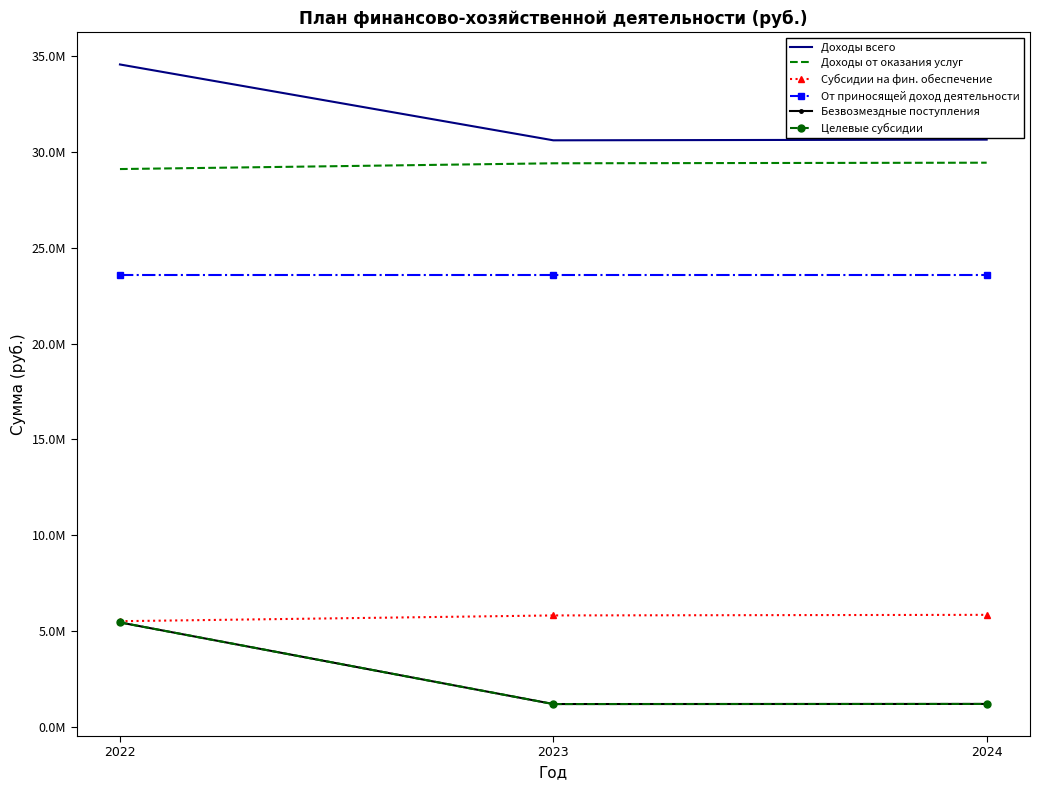

Where is От приносящей доход деятельности nearest to the value 23583681?

2022